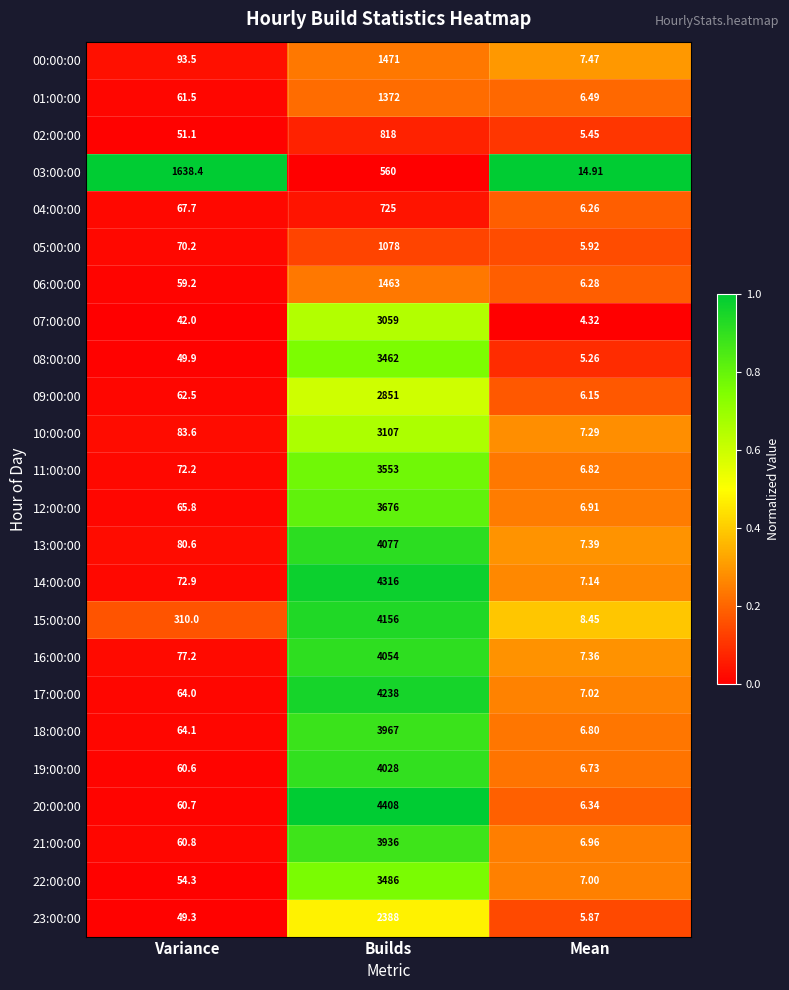

Which category has the lowest value in the 05:00:00 series?

Mean